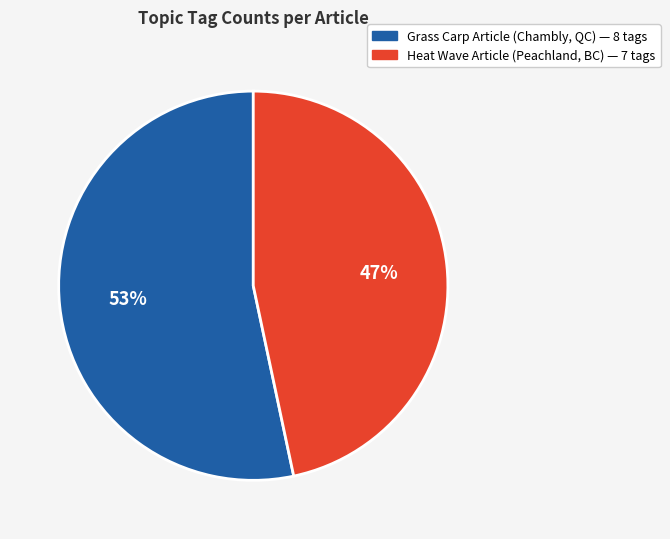

Does any single category account for the majority?

Yes